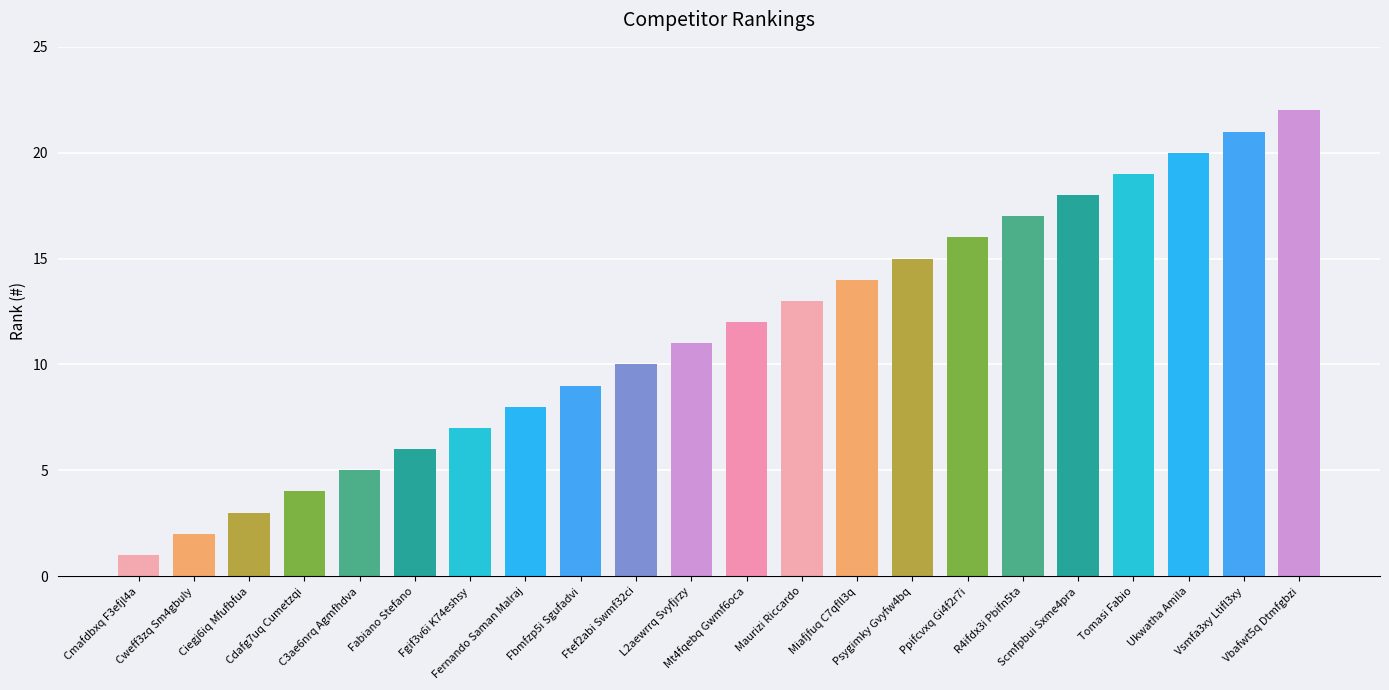

True or false: the data shows 12 at Mt4fqebq Gwmf6oca.

True